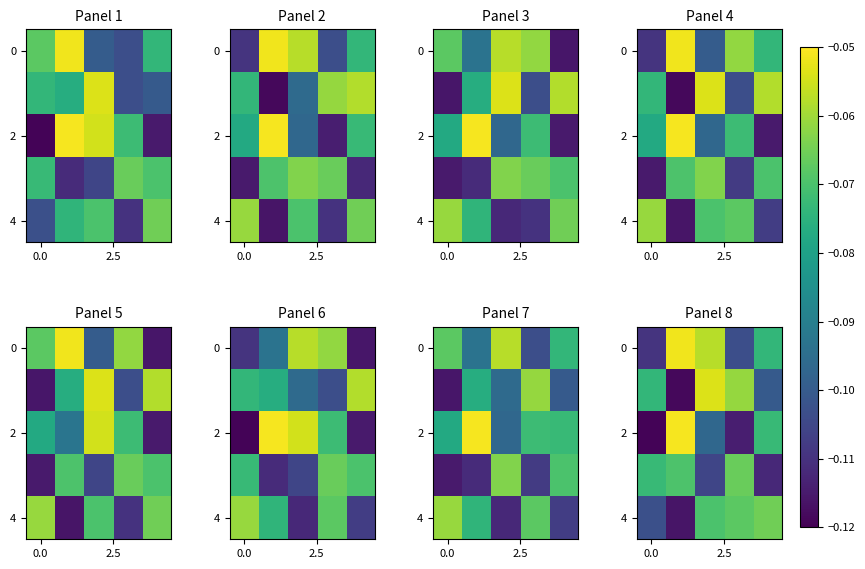

Is the value of 0 at 0.0 greater than the value of 4 at 0.0?

No